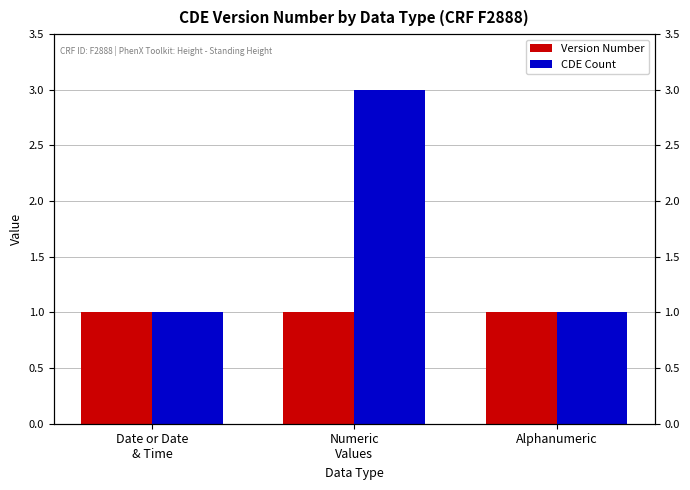

Reading right to left, what are all the values shown in this chart?

Version Number: Alphanumeric=1	Numeric
Values=1	Date or Date
& Time=1
CDE Count: Alphanumeric=1	Numeric
Values=3	Date or Date
& Time=1